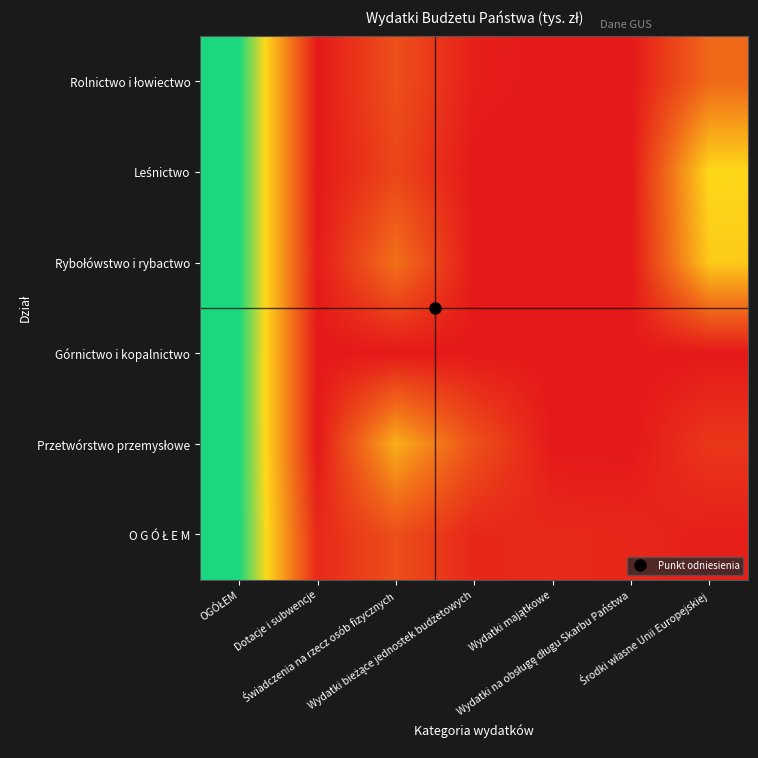

Count the number of data series in this chart.

6